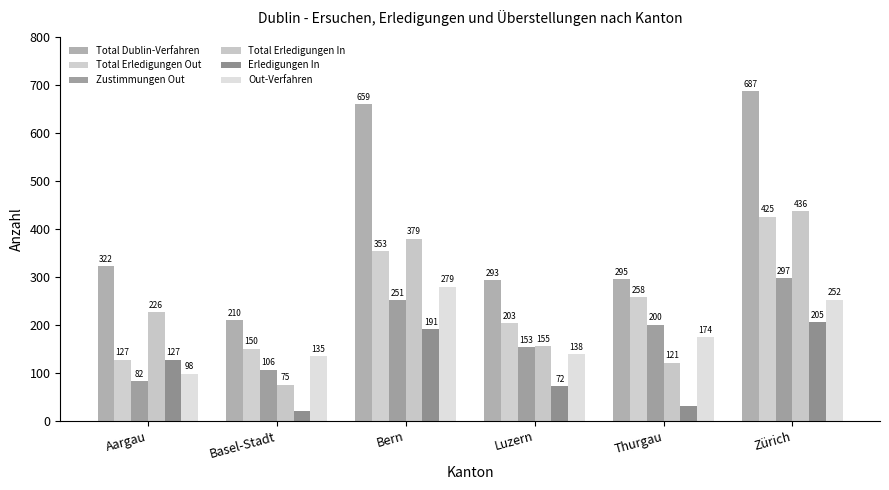

What is the average value of the Out-Verfahren series?

179